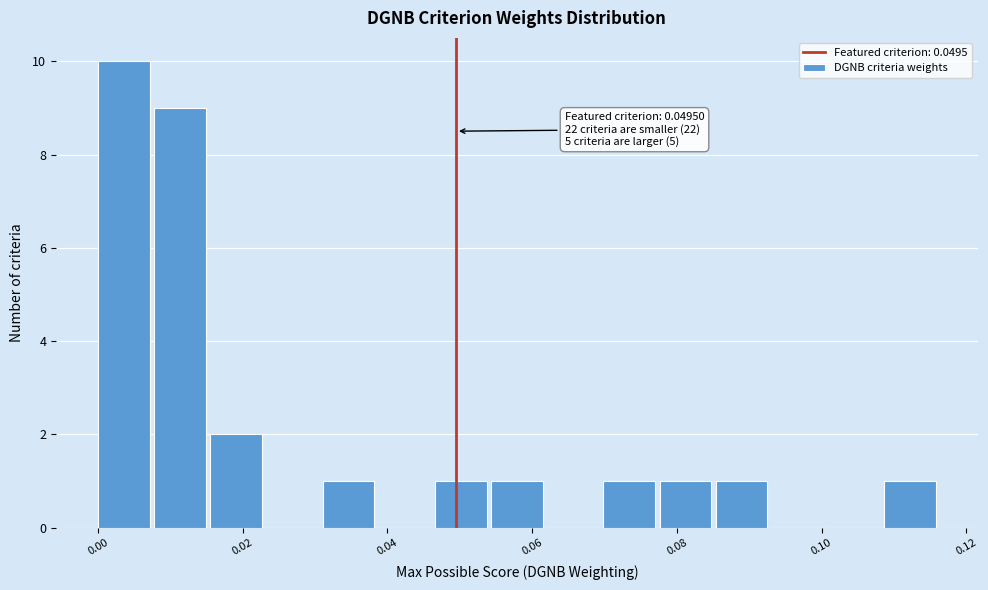

Read against the x-axis, roughly where is the centre of the tallest bar?

0.004